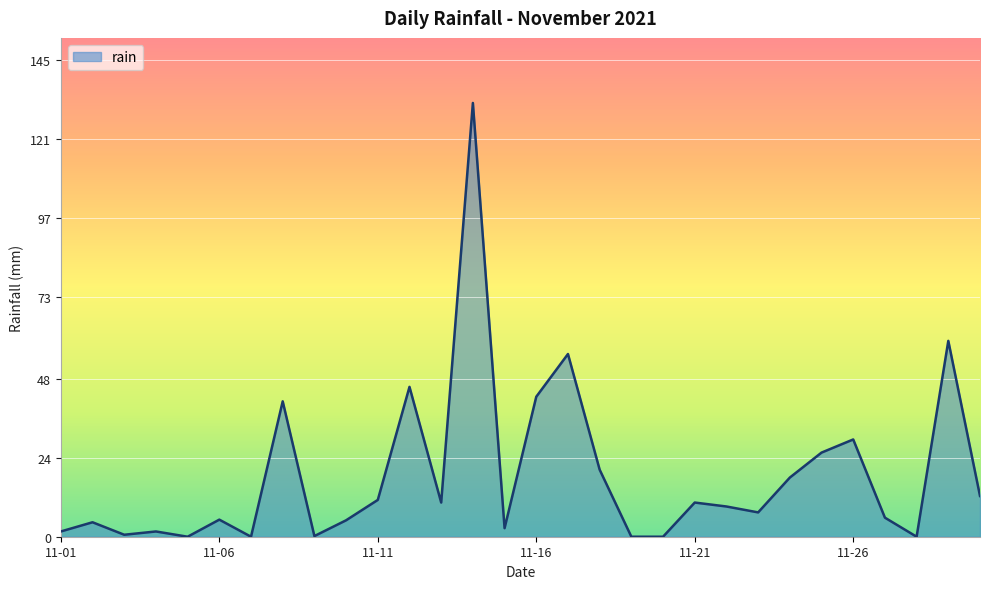

What is the greatest value displayed?

132.0